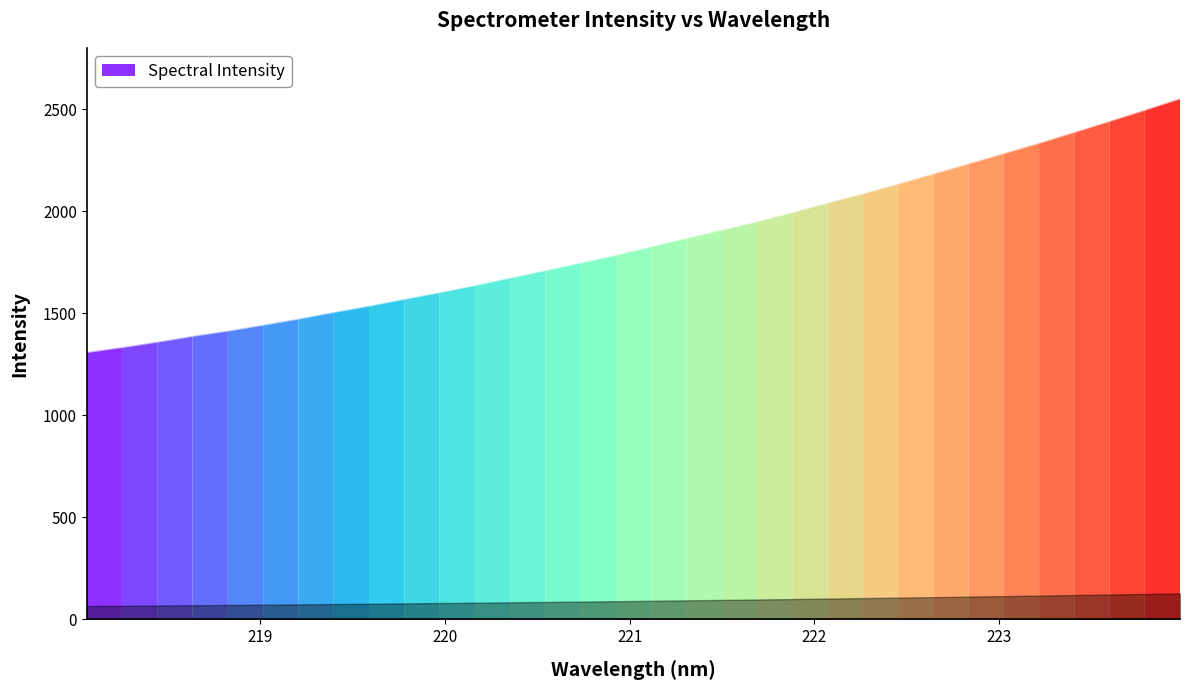

Reading left to right, list all the values displayed in this chart.

1309.9	1333.9	1360.5	1389.0	1414.8	1443.6	1473.7	1506.2	1537.0	1570.5	1603.2	1637.7	1674.5	1710.8	1748.5	1786.0	1828.3	1869.2	1909.6	1950.1	1995.4	2041.9	2087.5	2135.2	2184.8	2234.3	2284.5	2334.8	2388.1	2441.9	2496.5	2552.7